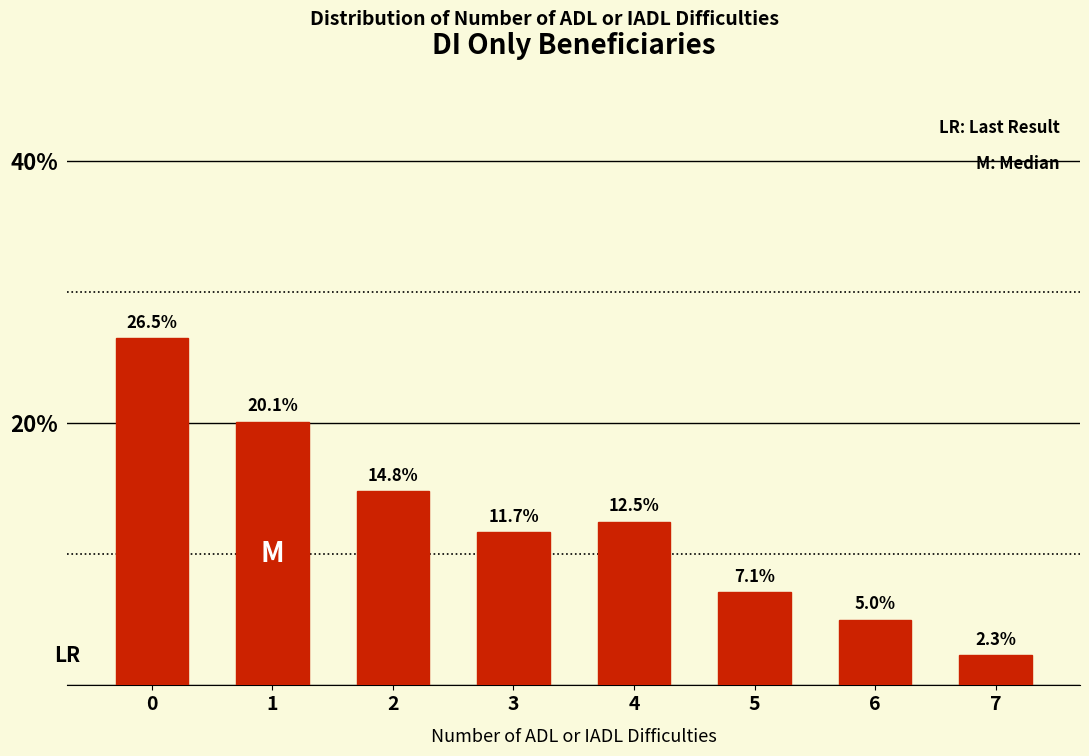

Reading left to right, transcribe all the data shown in this chart.

26.5	20.1	14.8	11.7	12.5	7.1	5.0	2.3